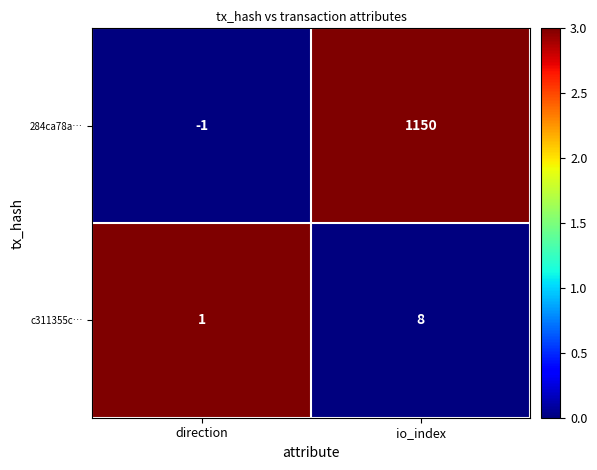

Which series has the widest spread of values?

284ca78a…